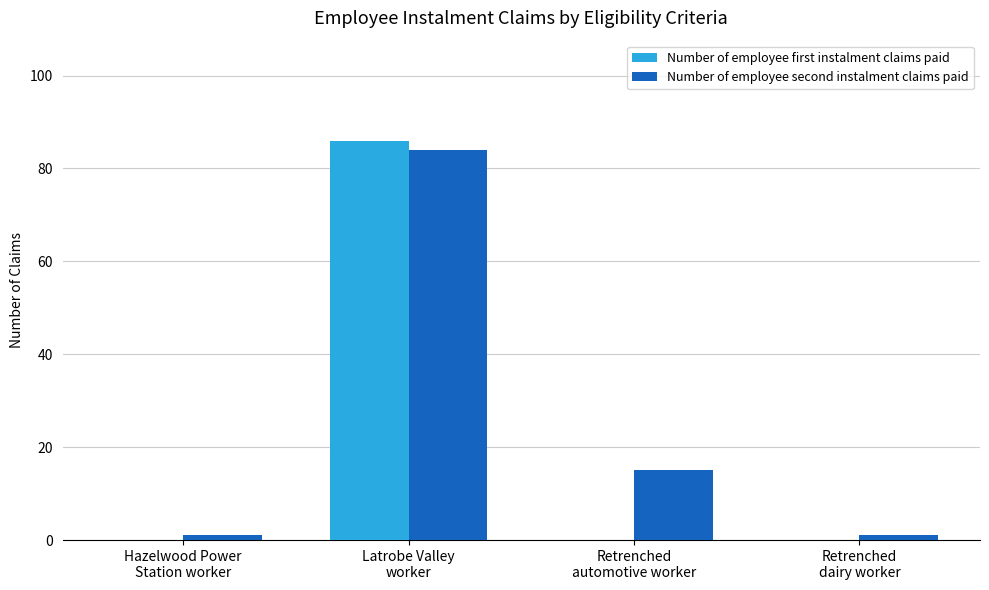

Count the number of data series in this chart.

2